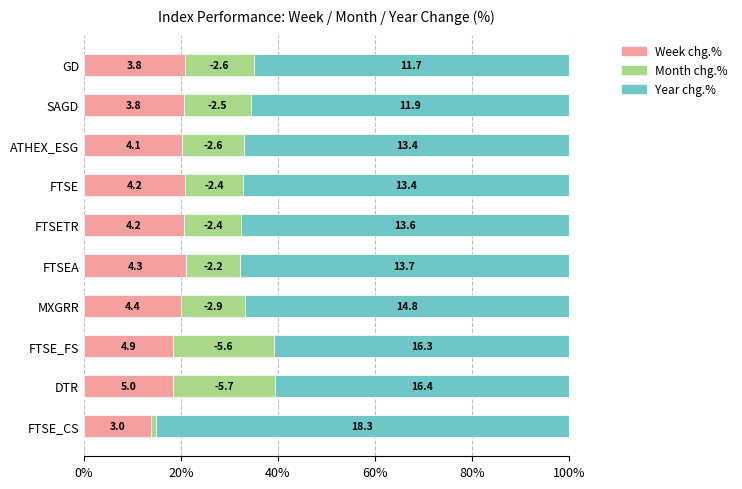

What are all the series names shown in the legend?

Week chg.%, Month chg.%, Year chg.%